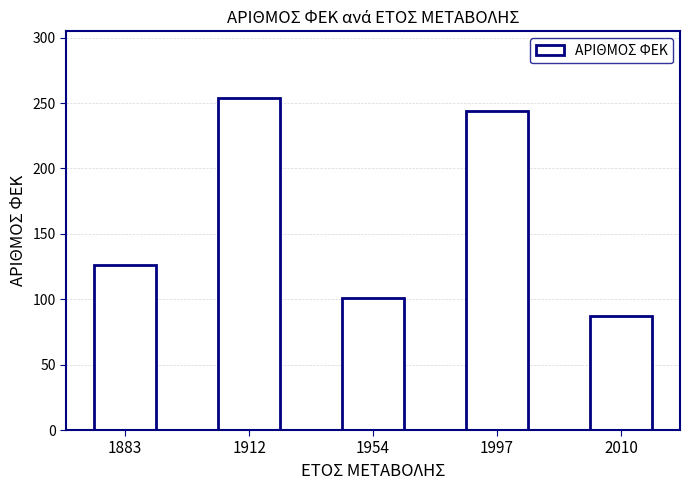

Rank the categories by value from lowest to highest.

2010, 1954, 1883, 1997, 1912